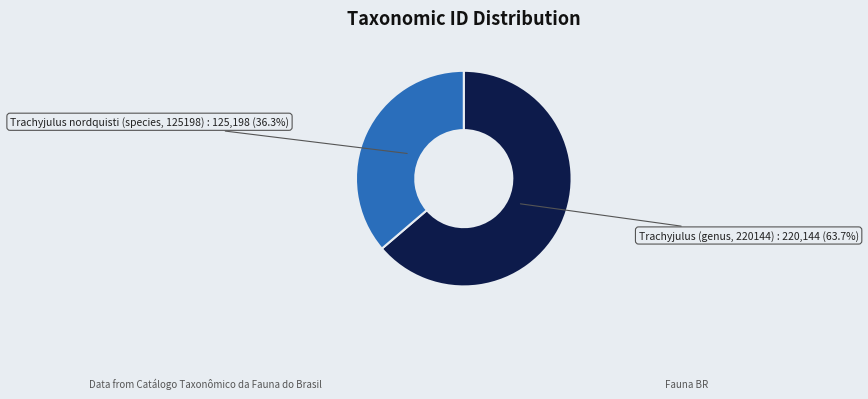

Is there any slice that represents more than half of the pie?

Yes